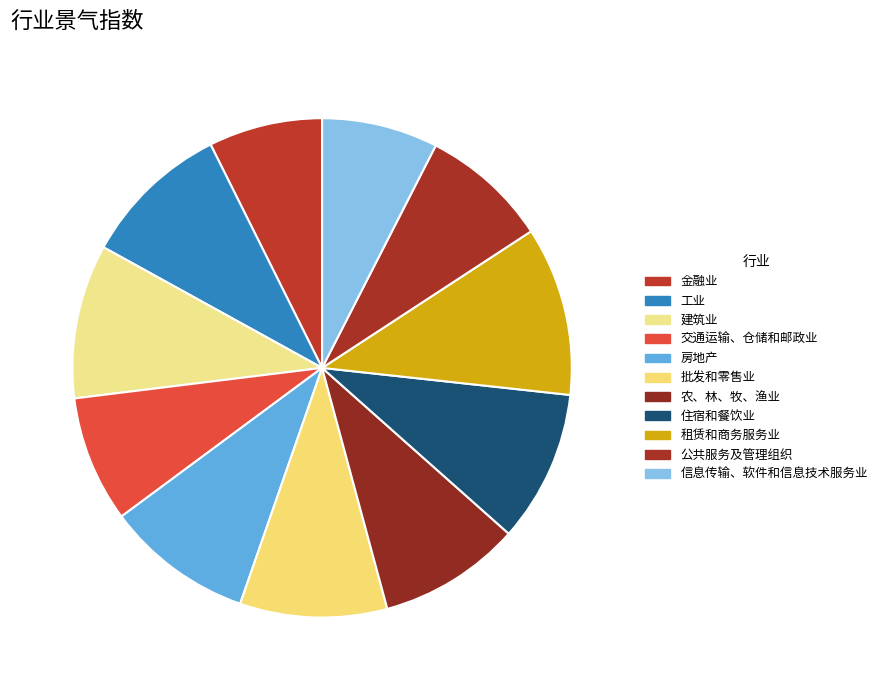

What percentage is the 租赁和商务服务业 slice, to the nearest percent?

11%